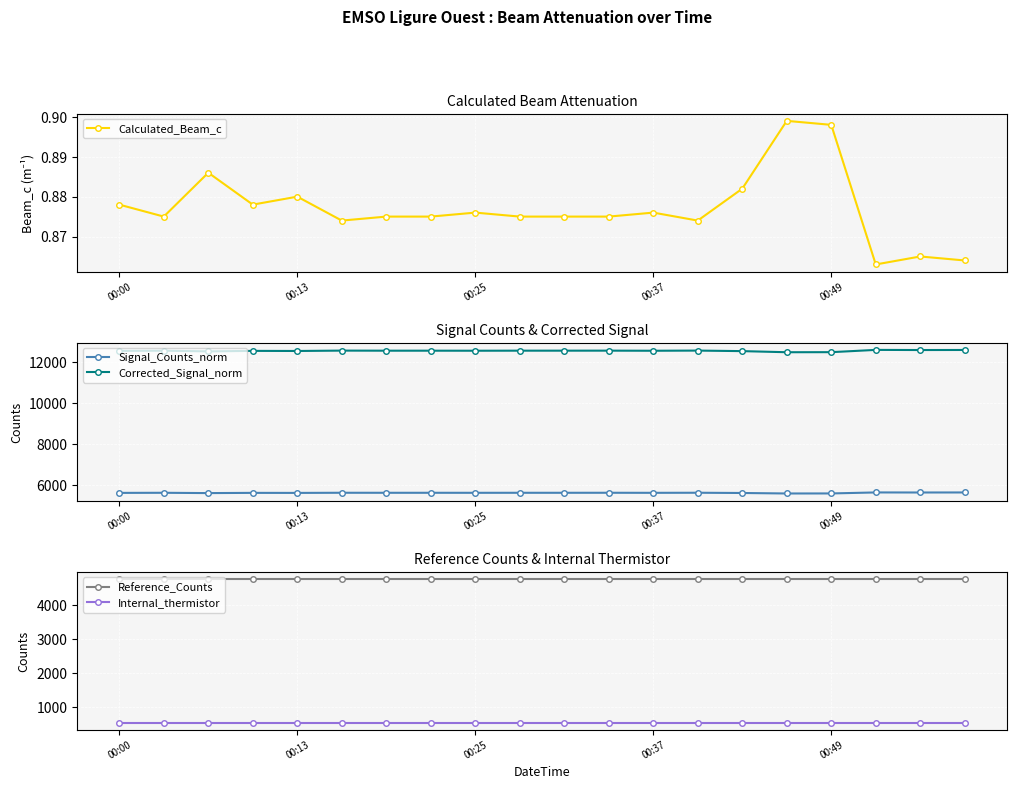

At which category is the sum across all series the highest?

17